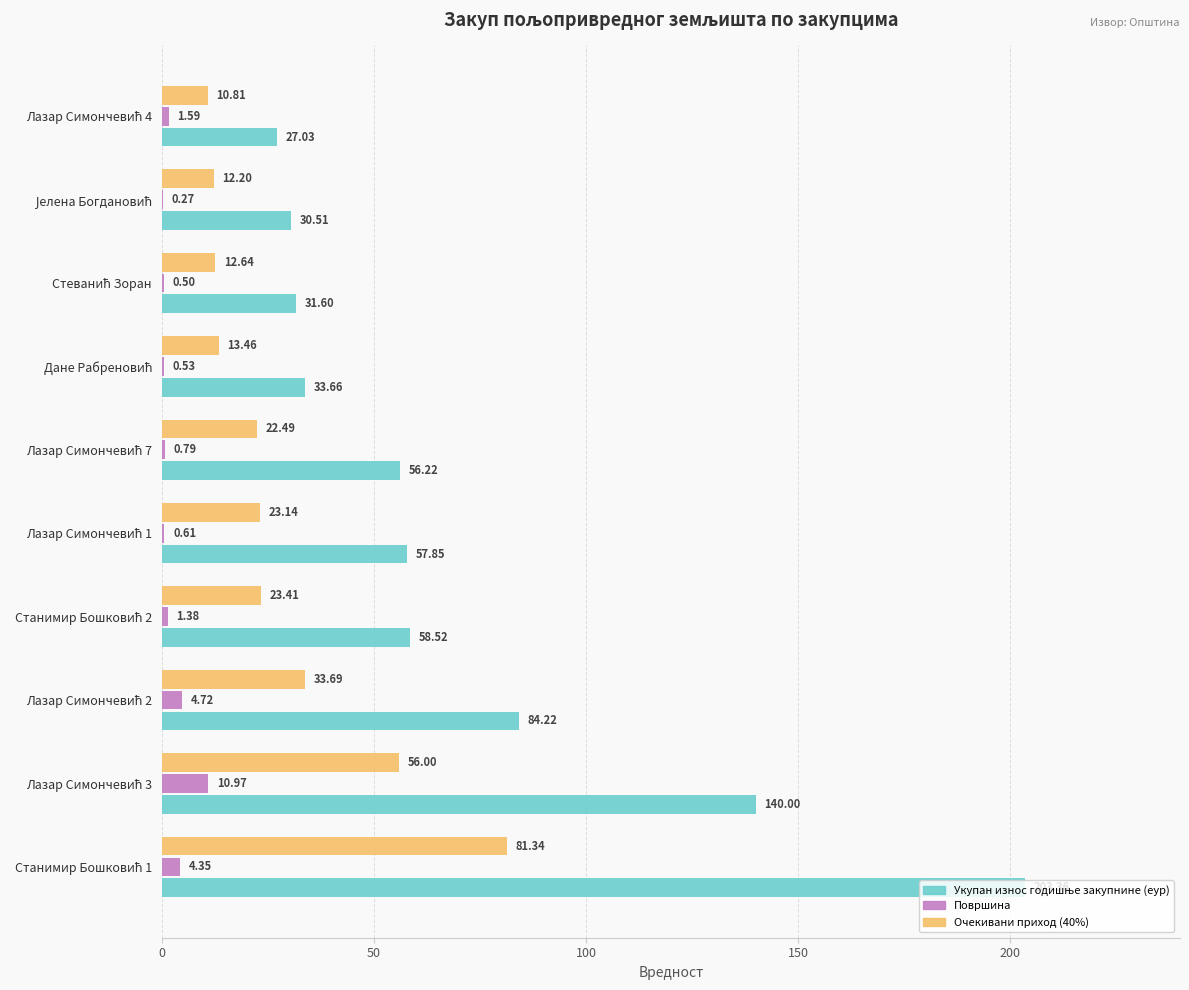

What is the difference between the maximum and minimum values in the Укупан износ годишње закупнине (еур) series?

176.3